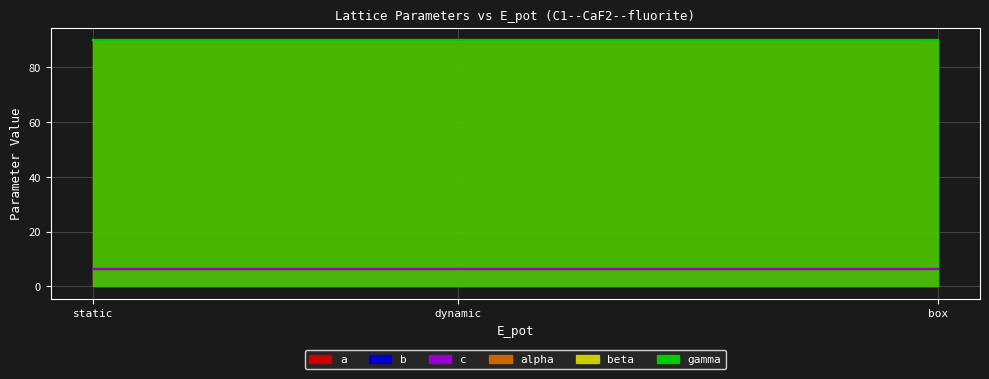

Is it true that gamma equals 90.0 at static?

True